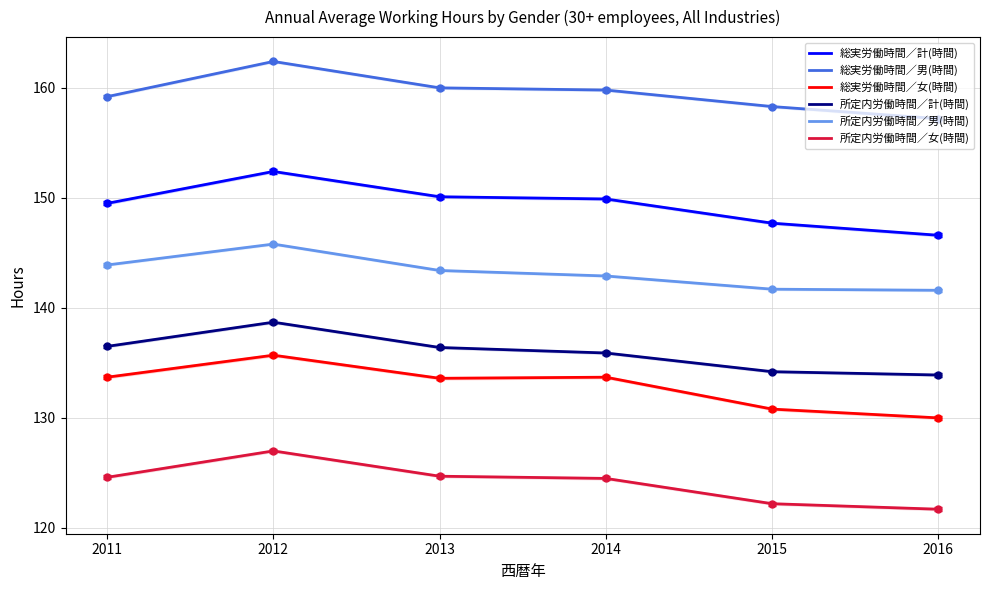

Count the number of data series in this chart.

6